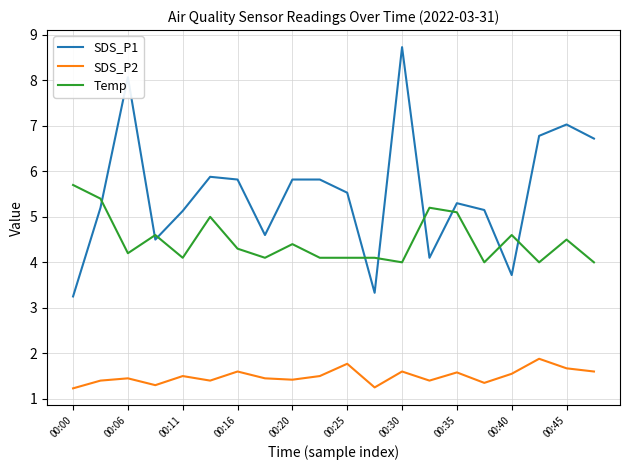

Rank the series by their average value, from highest to lowest.

SDS_P1, Temp, SDS_P2